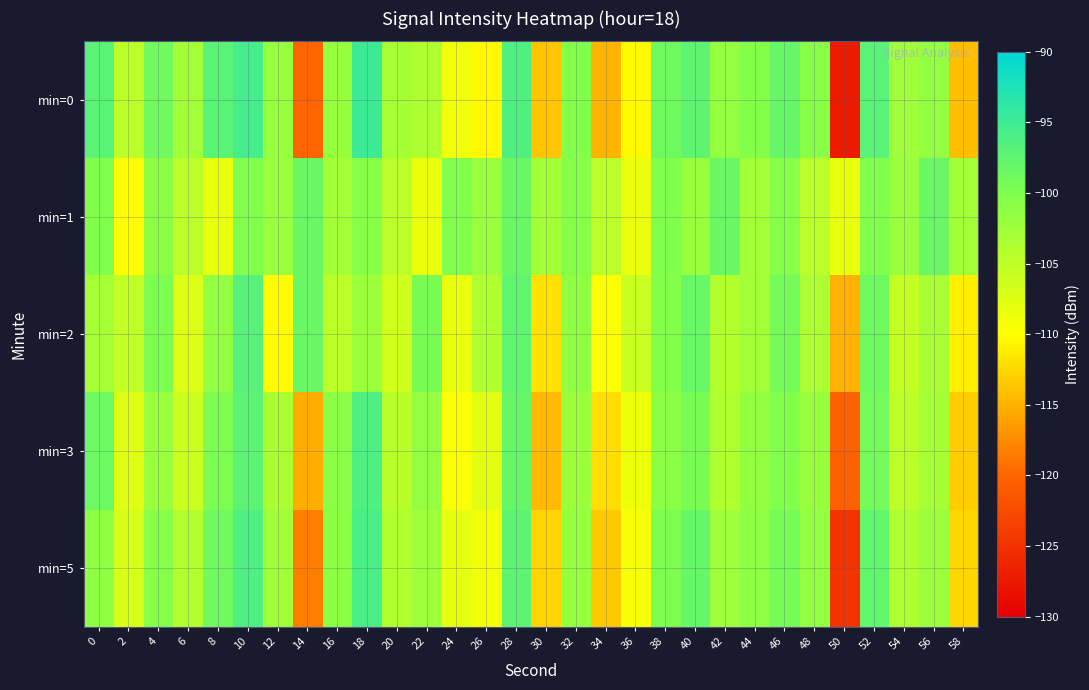

What is the difference between the highest and lowest values at 44?

2.5